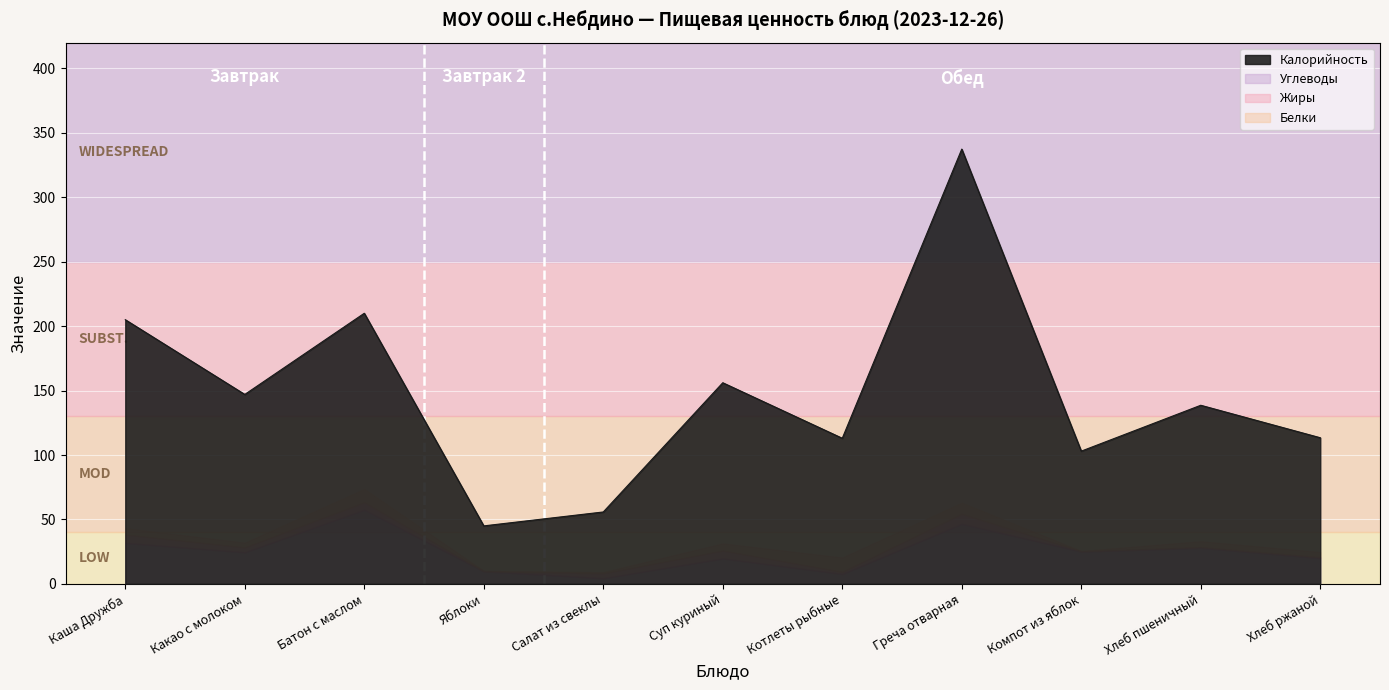

Reading left to right, transcribe all the data shown in this chart.

Калорийность: 205.0	147.0	210.0	45.0	55.8	156.1	113.0	337.4	103.0	138.6	113.4
Белки: 5.0	3.7	10.3	0.4	1.0	5.6	11.1	8.6	0.3	4.6	4.0
Жиры: 6.5	3.8	5.8	0.0	3.8	6.1	1.7	7.8	0.2	0.5	0.7
Углеводы: 31.8	24.5	57.5	9.8	4.4	19.7	7.7	46.6	25.1	28.0	20.0